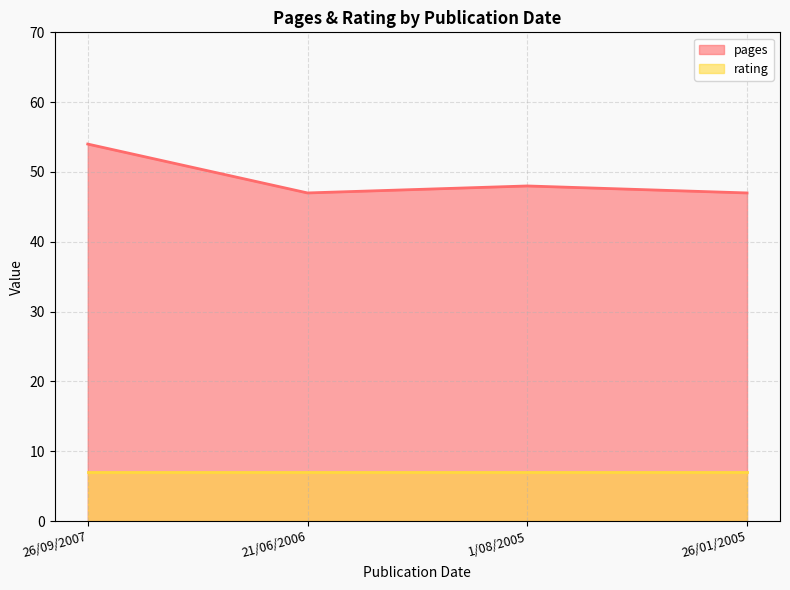

How many points are higher than both their immediate neighbors (excluding endpoints)?

1